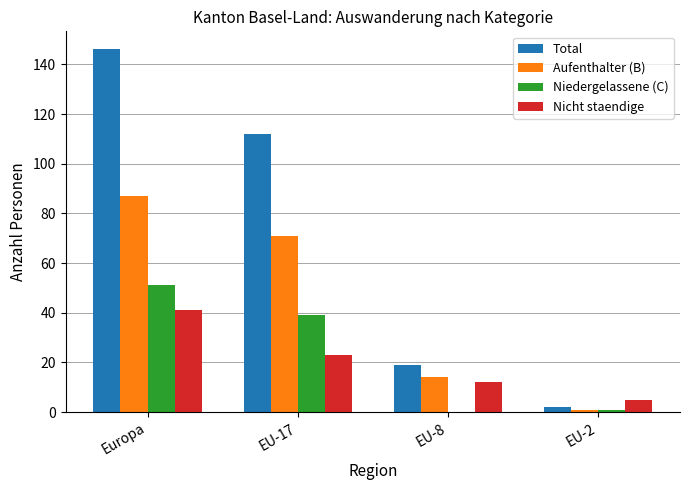

Which category has the highest value in the Aufenthalter (B) series?

Europa